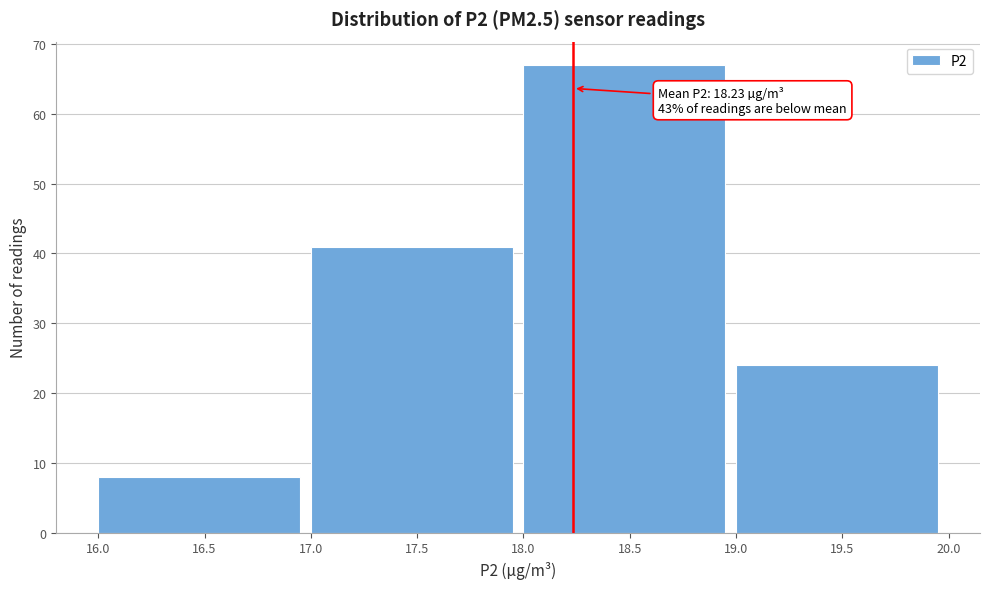

Over which range of the x-axis is the bar tallest?

18.0 to 19.0